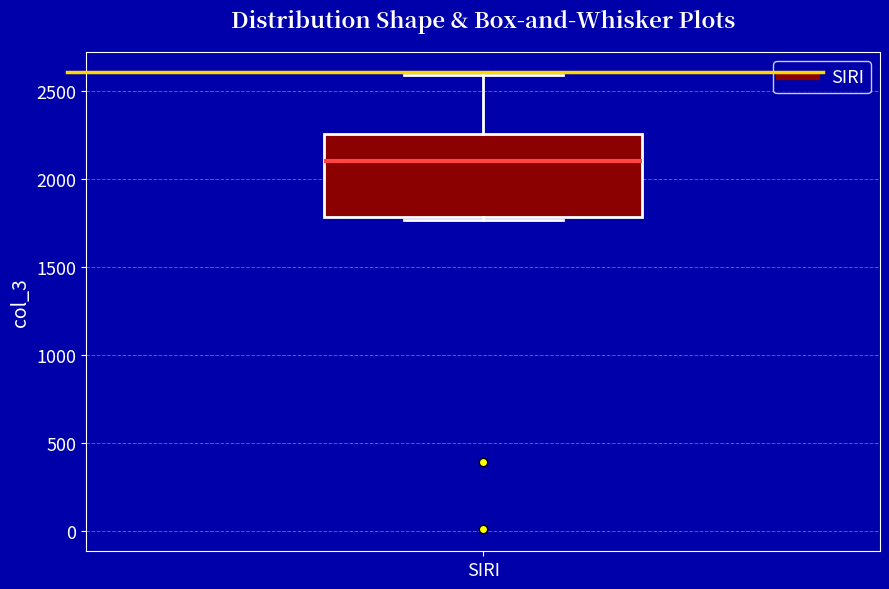

Read this box plot against the y-axis: the position of the median line, the range covered by the box, and the ends of both whiskers. The values are not printed on the chart, so give them approximately, as read against the axis.

median 2100, box 1800 to 2250, whiskers 1750 to 2600